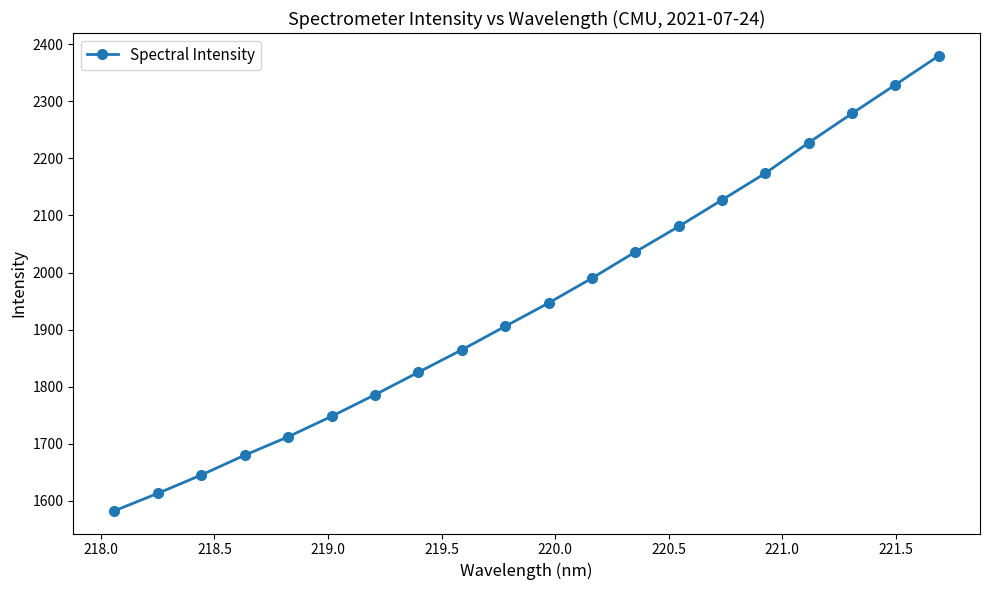

What is the difference between the maximum and minimum values?

797.7